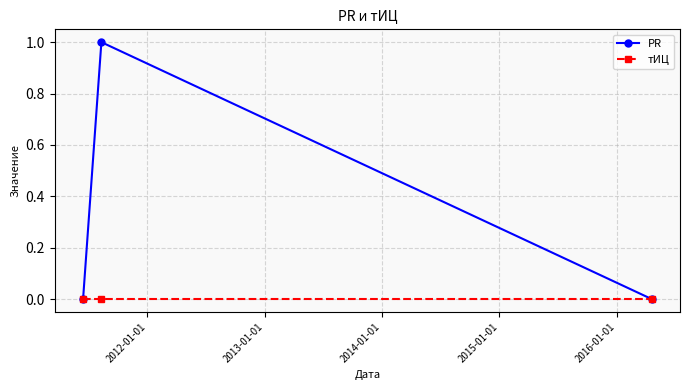

Rank the series by their maximum value, from lowest to highest.

тИЦ, PR